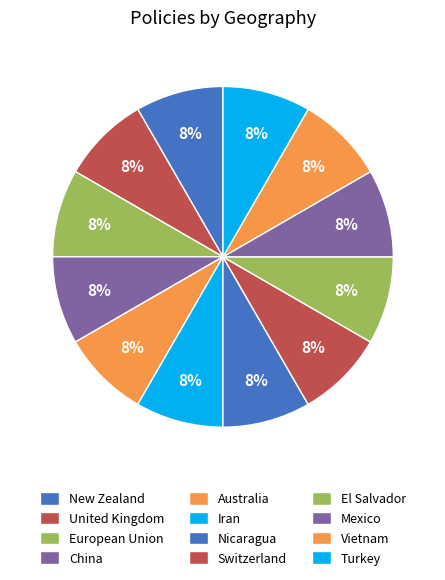

How many slices are in this pie chart?

12